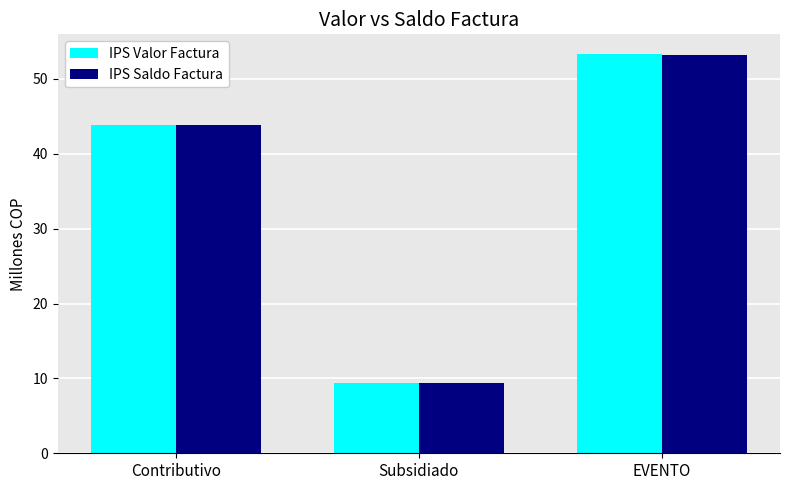

What is the average value of the IPS Saldo Factura series?

35.5